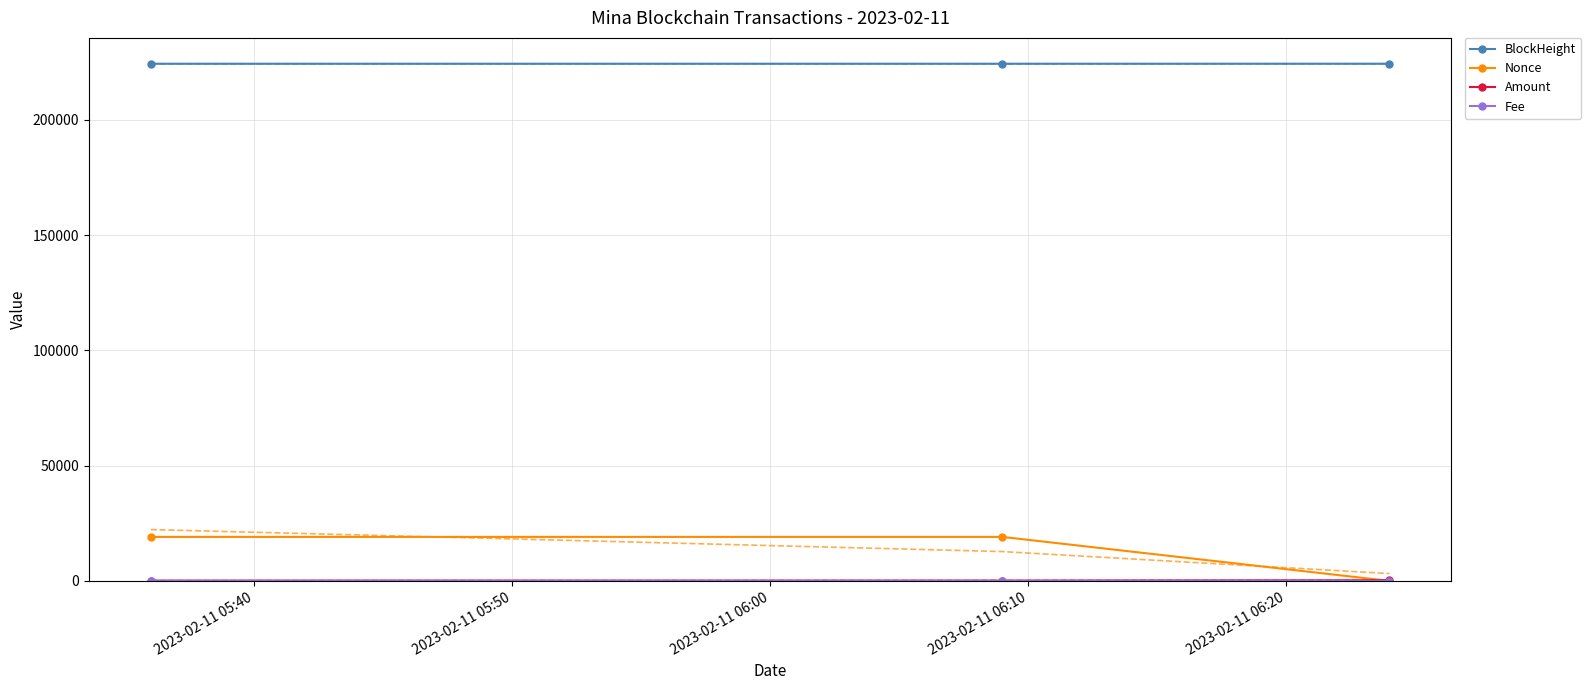

Does the chart have visible grid lines?

Yes